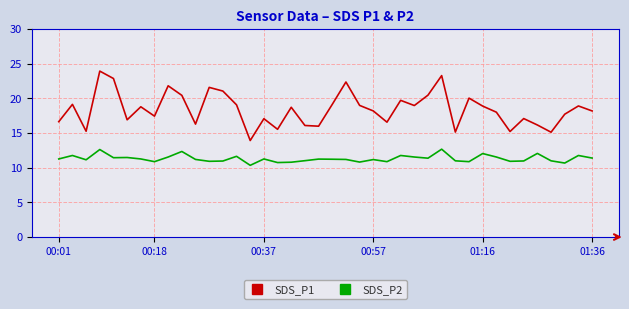

Which series has the largest total across all categories?

SDS_P1